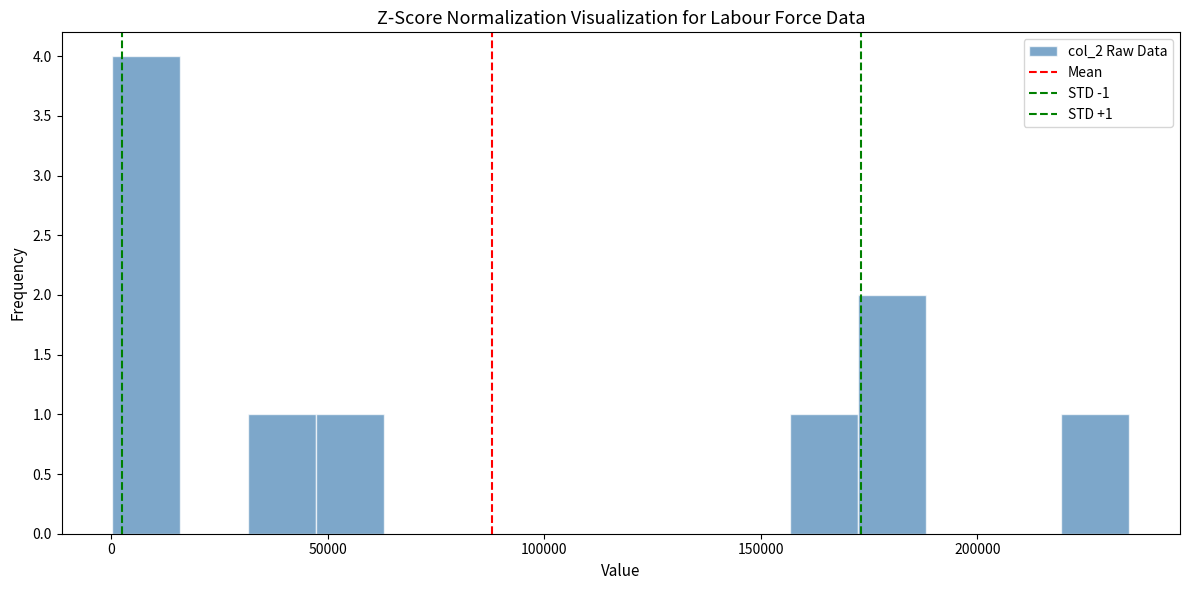

Around what value on the x-axis is the tallest bar? Give the approximate position of its centre, as read against the axis.

10000